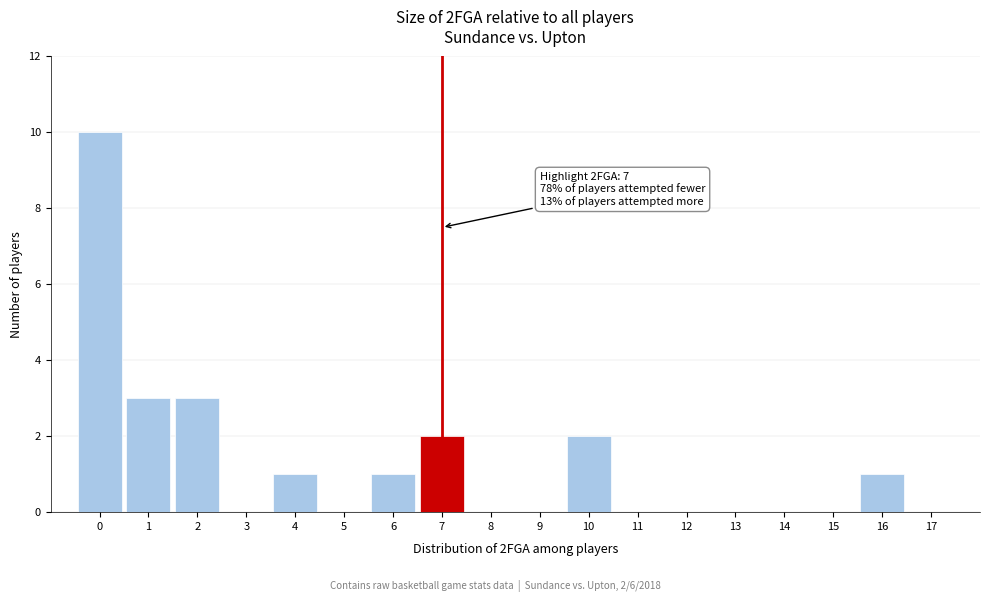

Over which range of the x-axis is the bar tallest?

-0.5 to 0.5